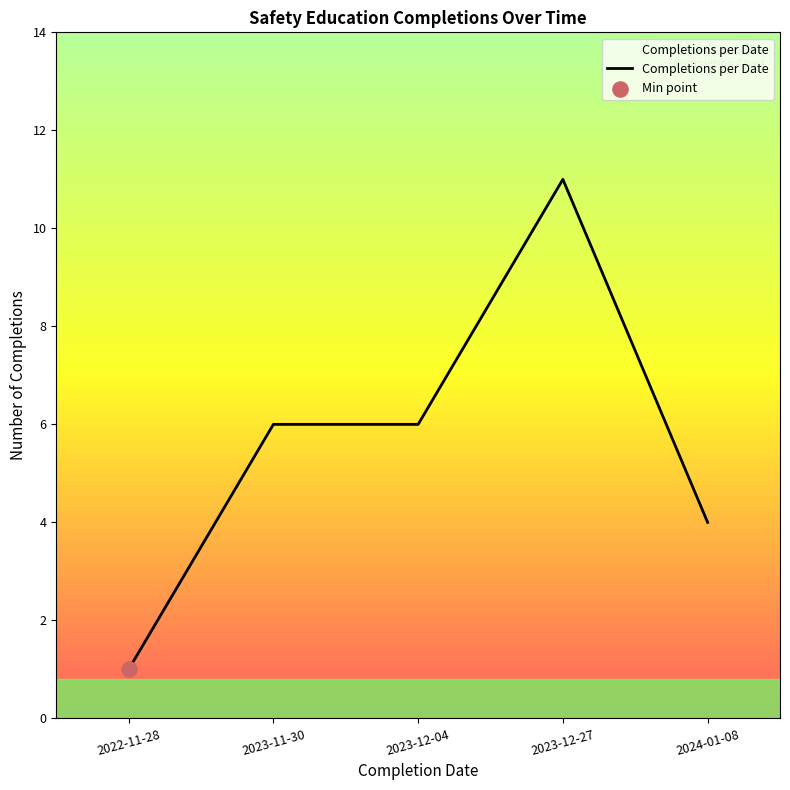

Between 2023-12-04 and 2024-01-08, which is larger?

2023-12-04